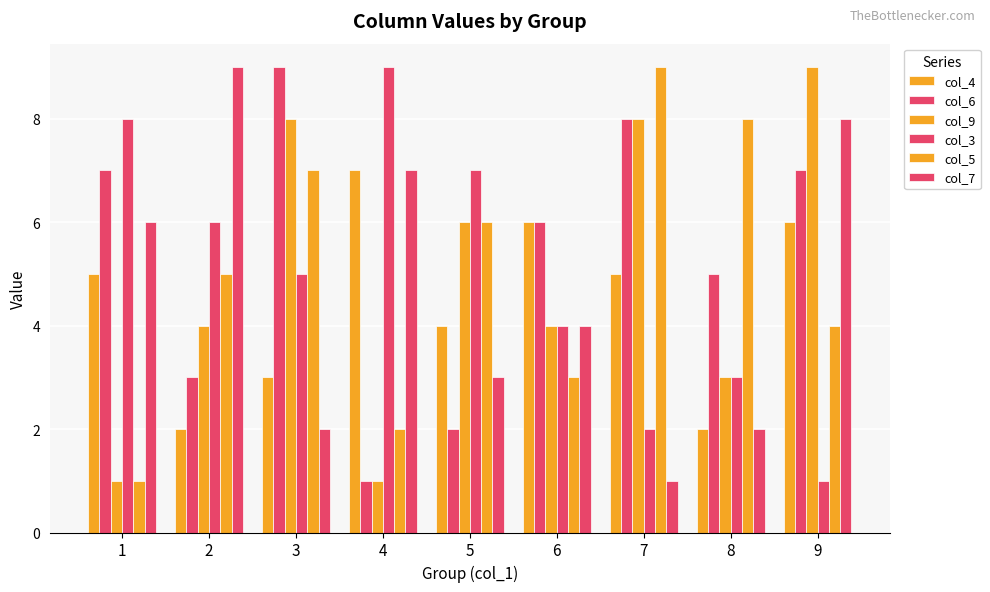

At which category is the sum across all series the highest?

9